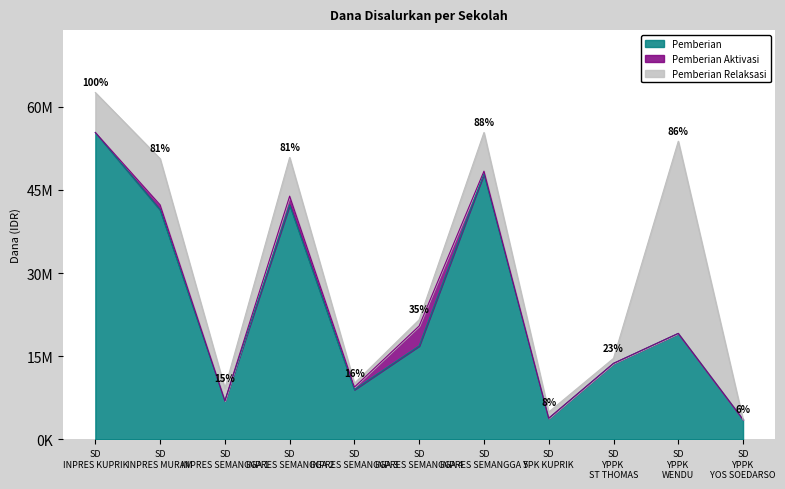

What position from the right is SD YPPK WENDU?

2